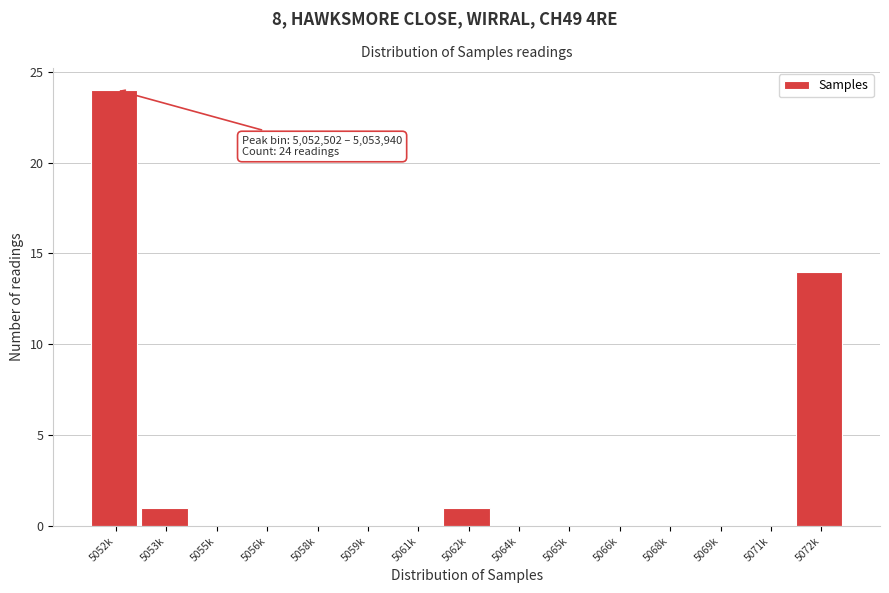

Reading right to left, transcribe all the data shown in this chart.

5072k=14	5071k=0	5069k=0	5068k=0	5066k=0	5065k=0	5064k=0	5062k=1	5061k=0	5059k=0	5058k=0	5056k=0	5055k=0	5053k=1	5052k=24